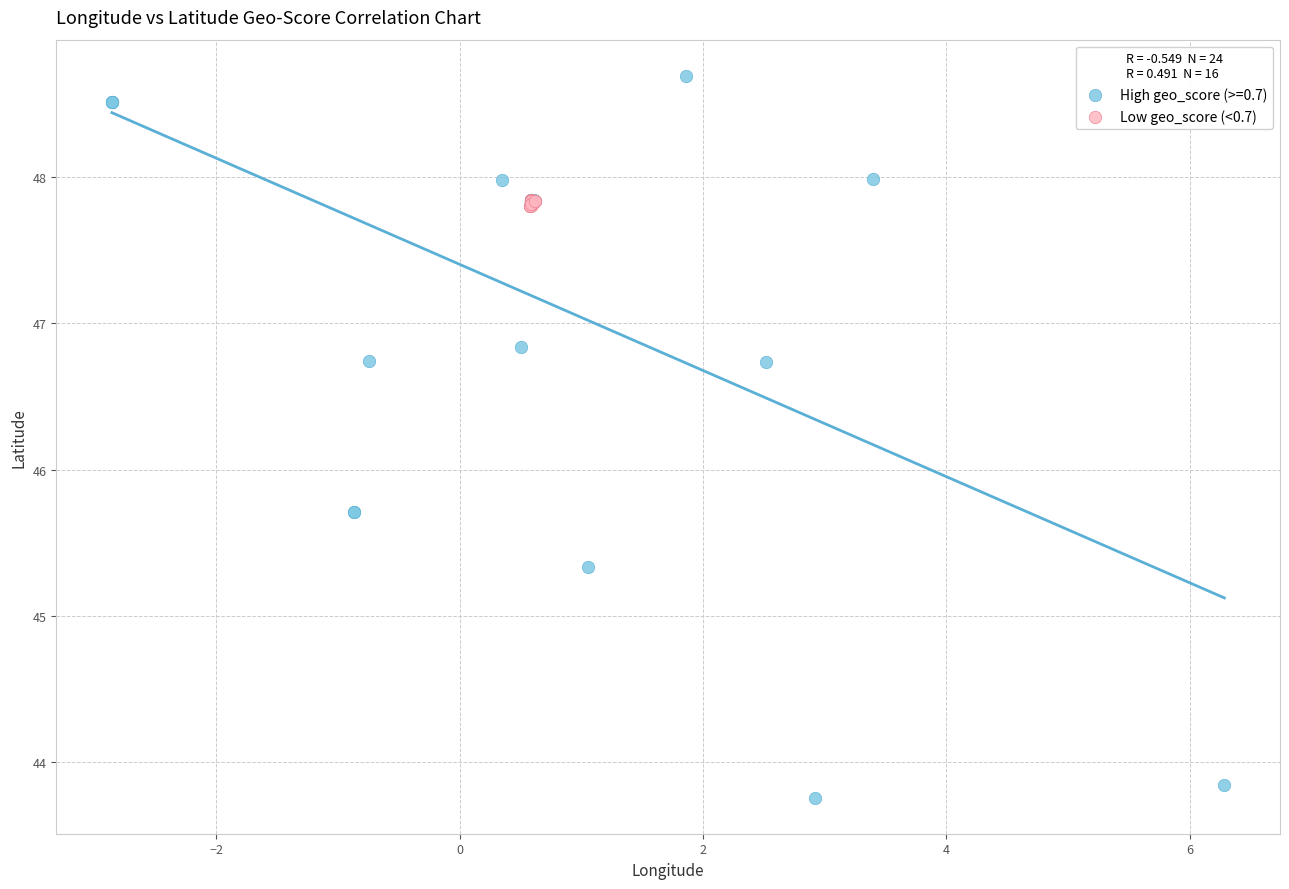

Which series contains the highest Y value?

High geo_score (>=0.7)